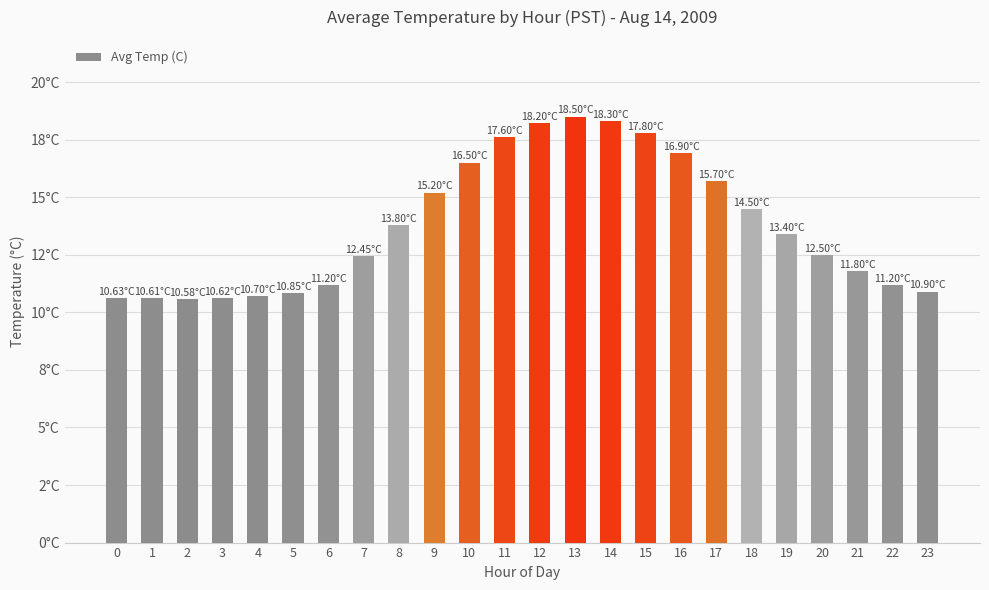

What is the difference between the maximum and second lowest values?

7.9